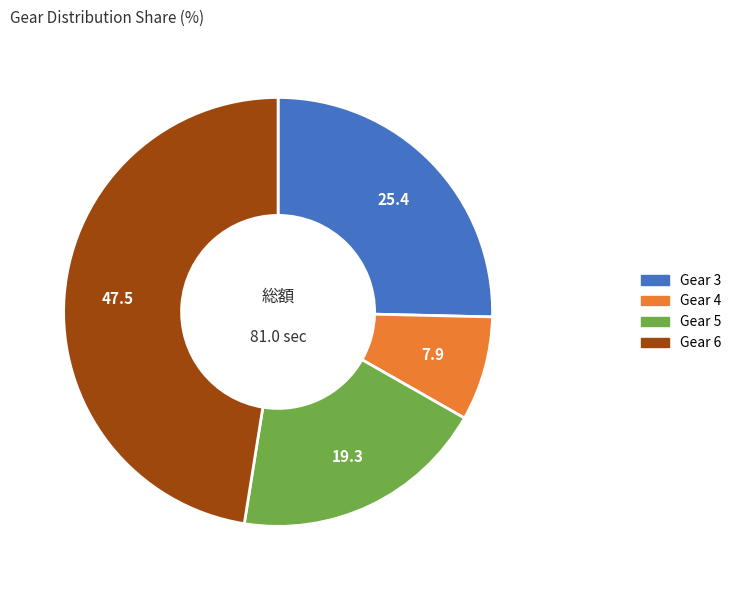

How many segments does this pie chart have?

4